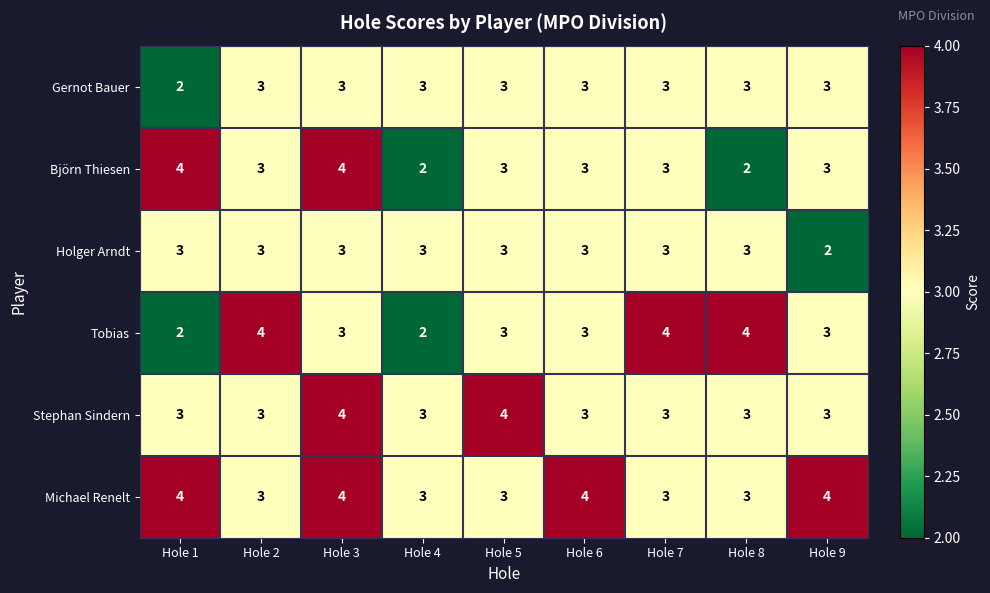

At which category is the sum across all series the highest?

Hole 3